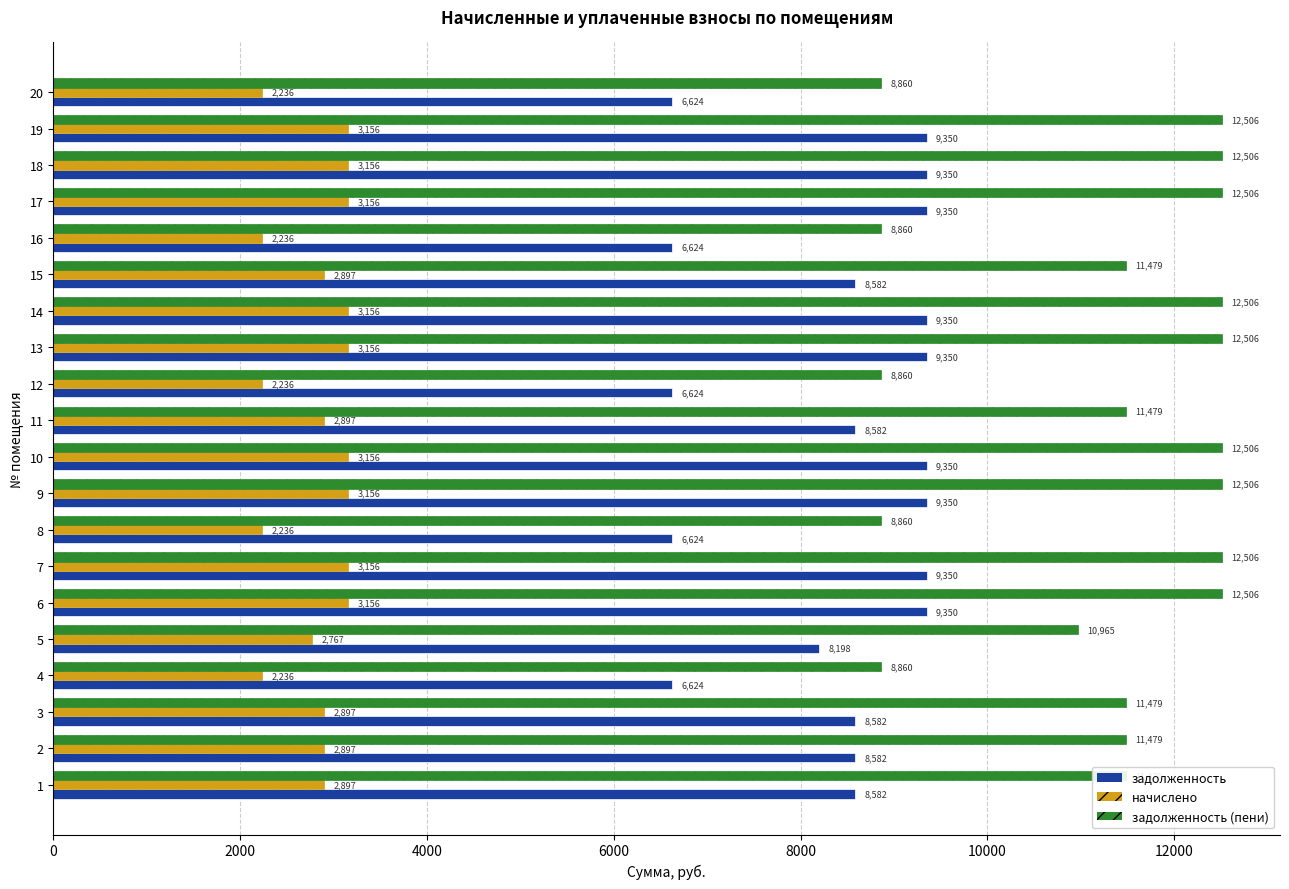

At 5, list the series in order from largest to smallest.

задолженность (пени), задолженность, начислено